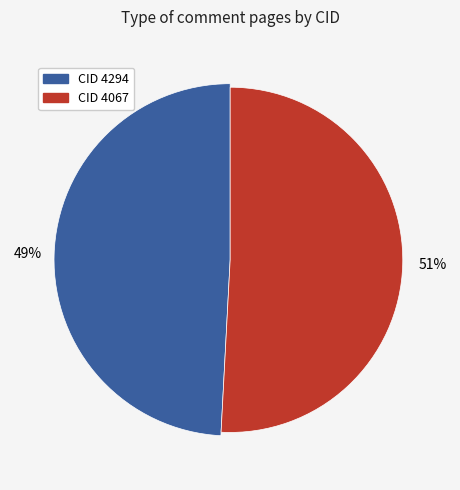

What is the total percentage of 4294 and 4067?

100.0%